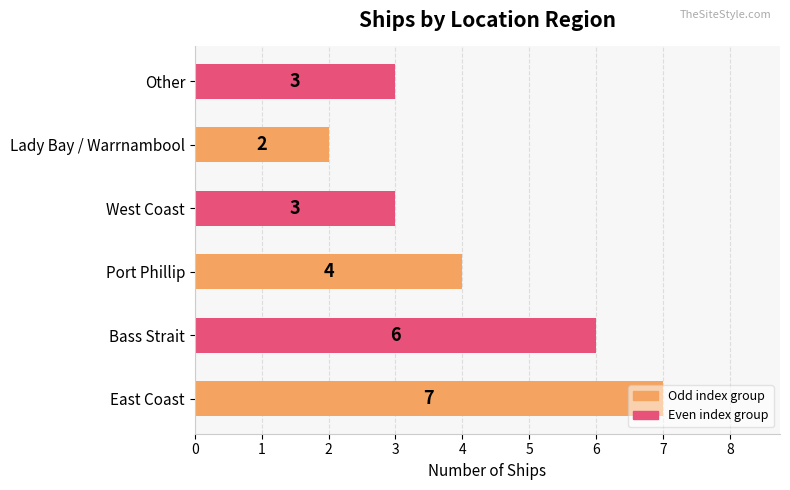

Which category has the lowest value across all series?

Lady Bay / Warrnambool